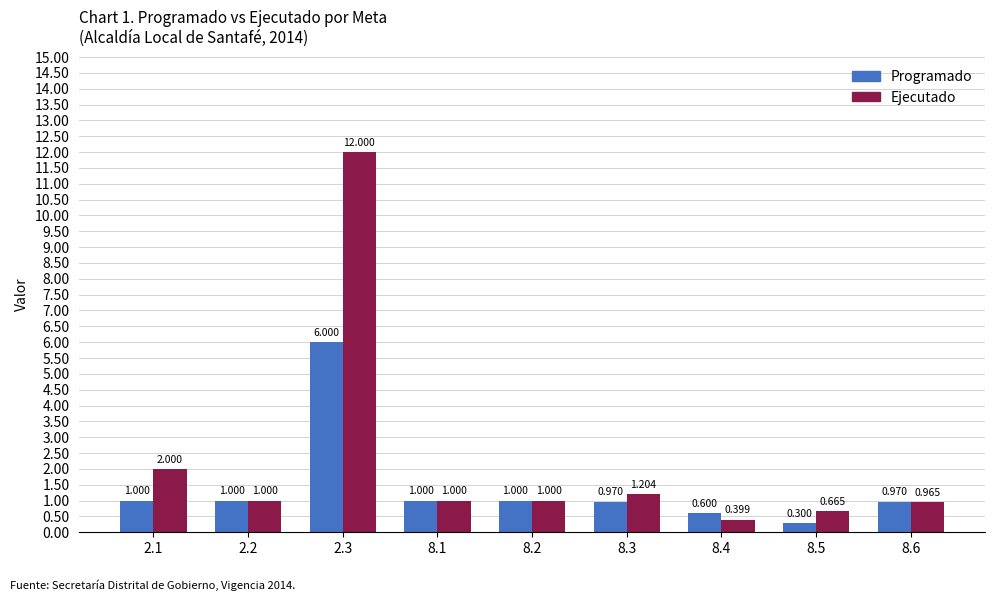

Does the chart contain any negative values?

No